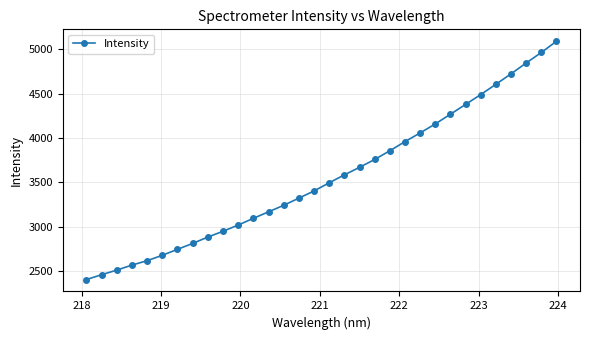

What is the value of the 24th point from the left?

4157.2